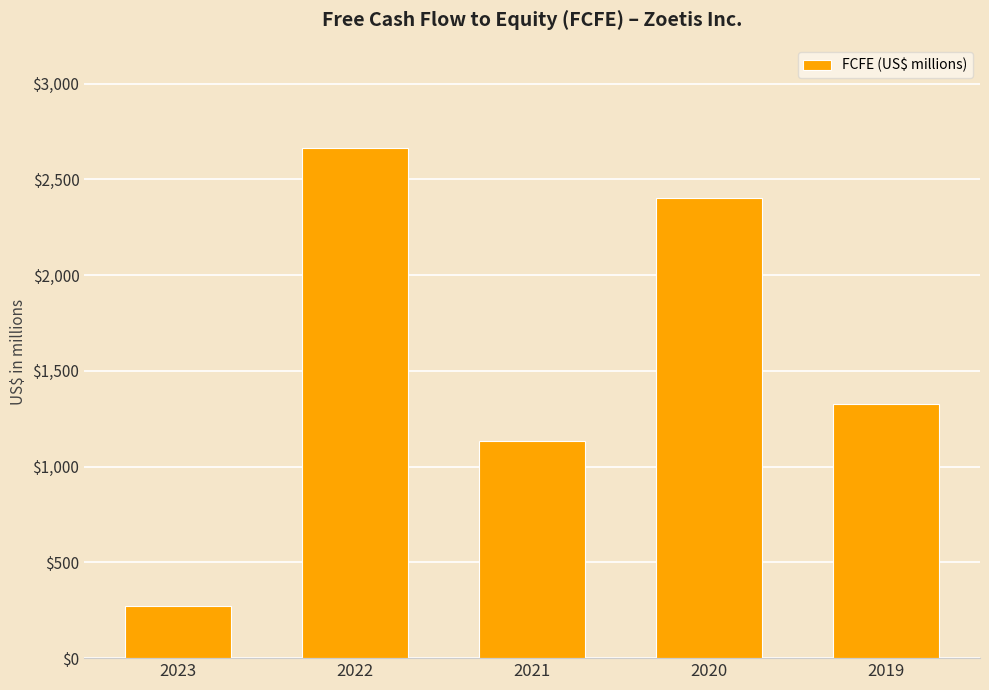

List the labels in order of value, smallest first.

2023, 2021, 2019, 2020, 2022